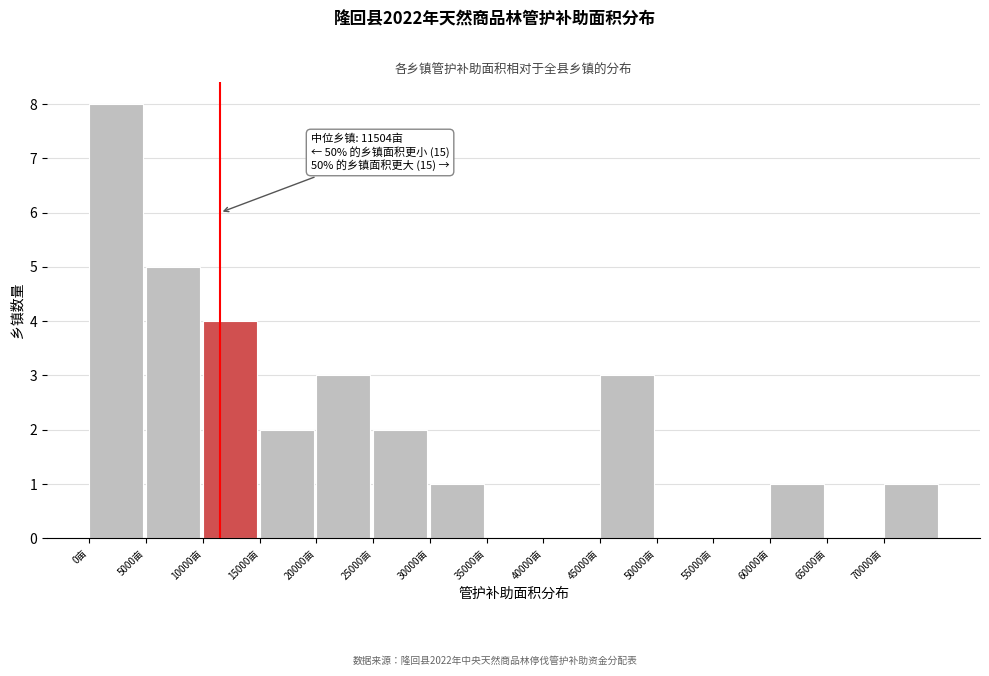

Over which range of the x-axis is the bar tallest?

0 to 5000